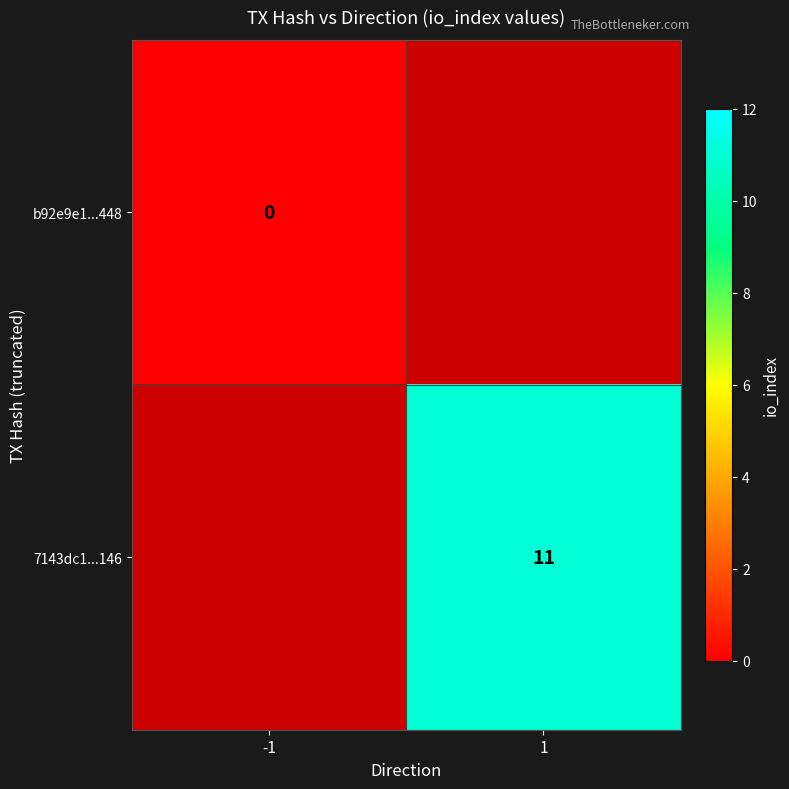

Is it true that 7143dc1...146 equals 11 at 1?

True